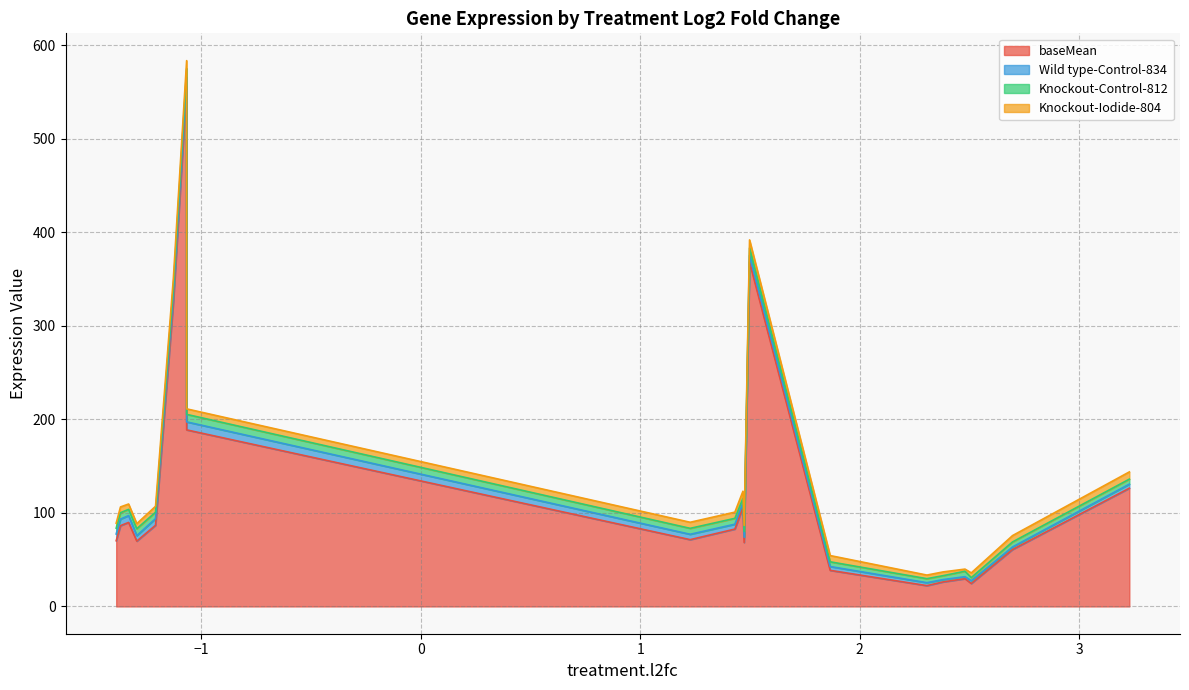

At which category does the chart reach its minimum across all series?

3